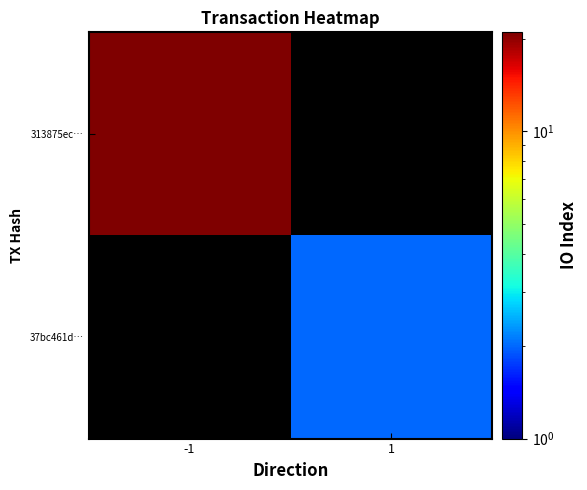

At which label is 313875ec… closest to 21?

-1